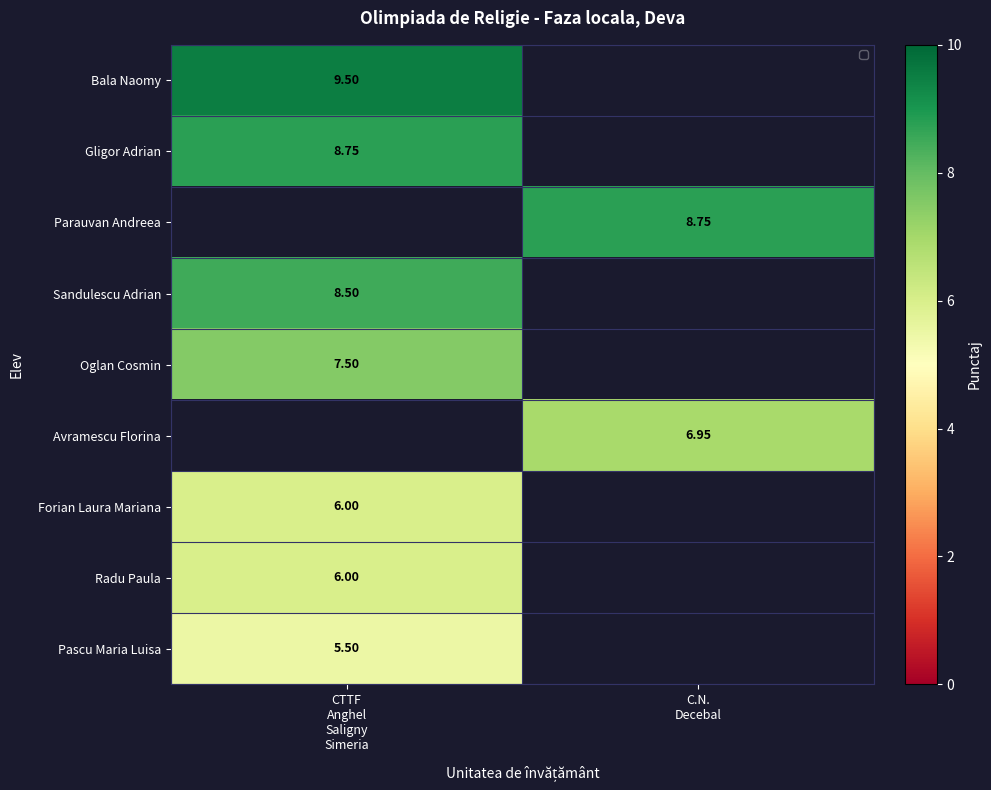

Which series has the widest spread of values?

Bala Naomy